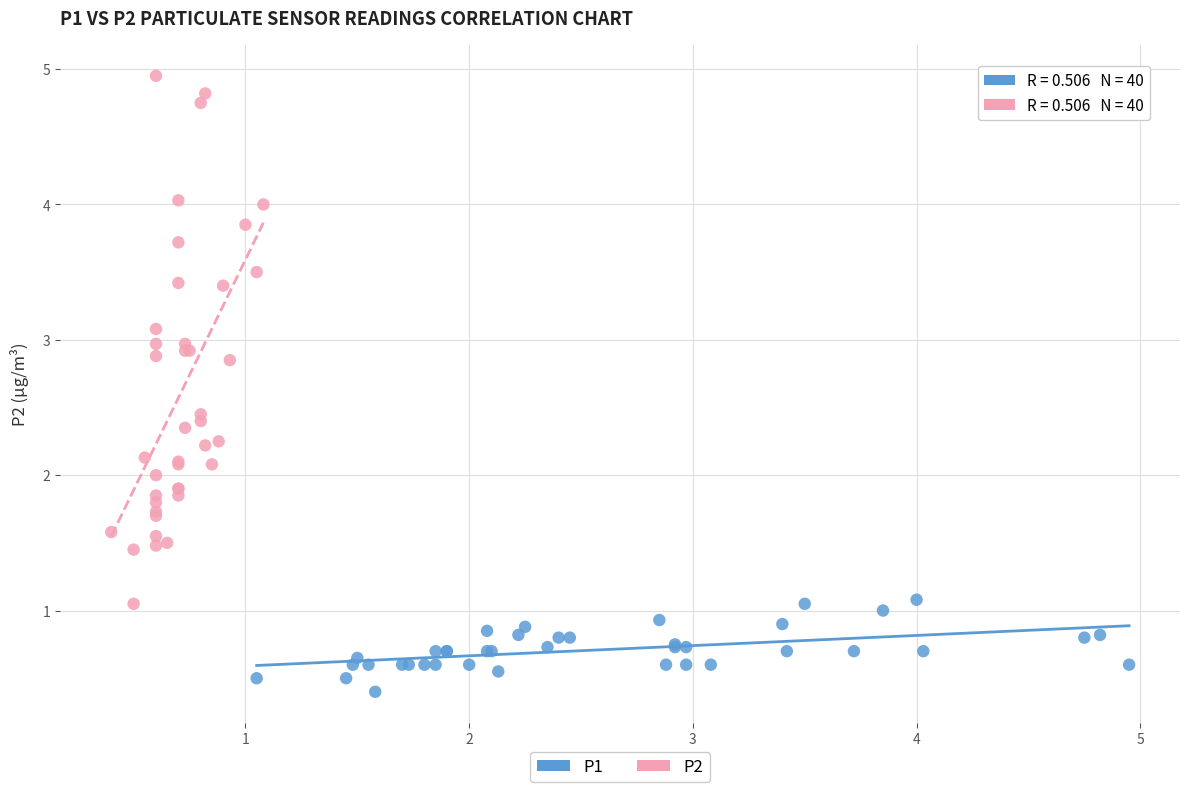

What are all the series names shown in the legend?

P1, P2